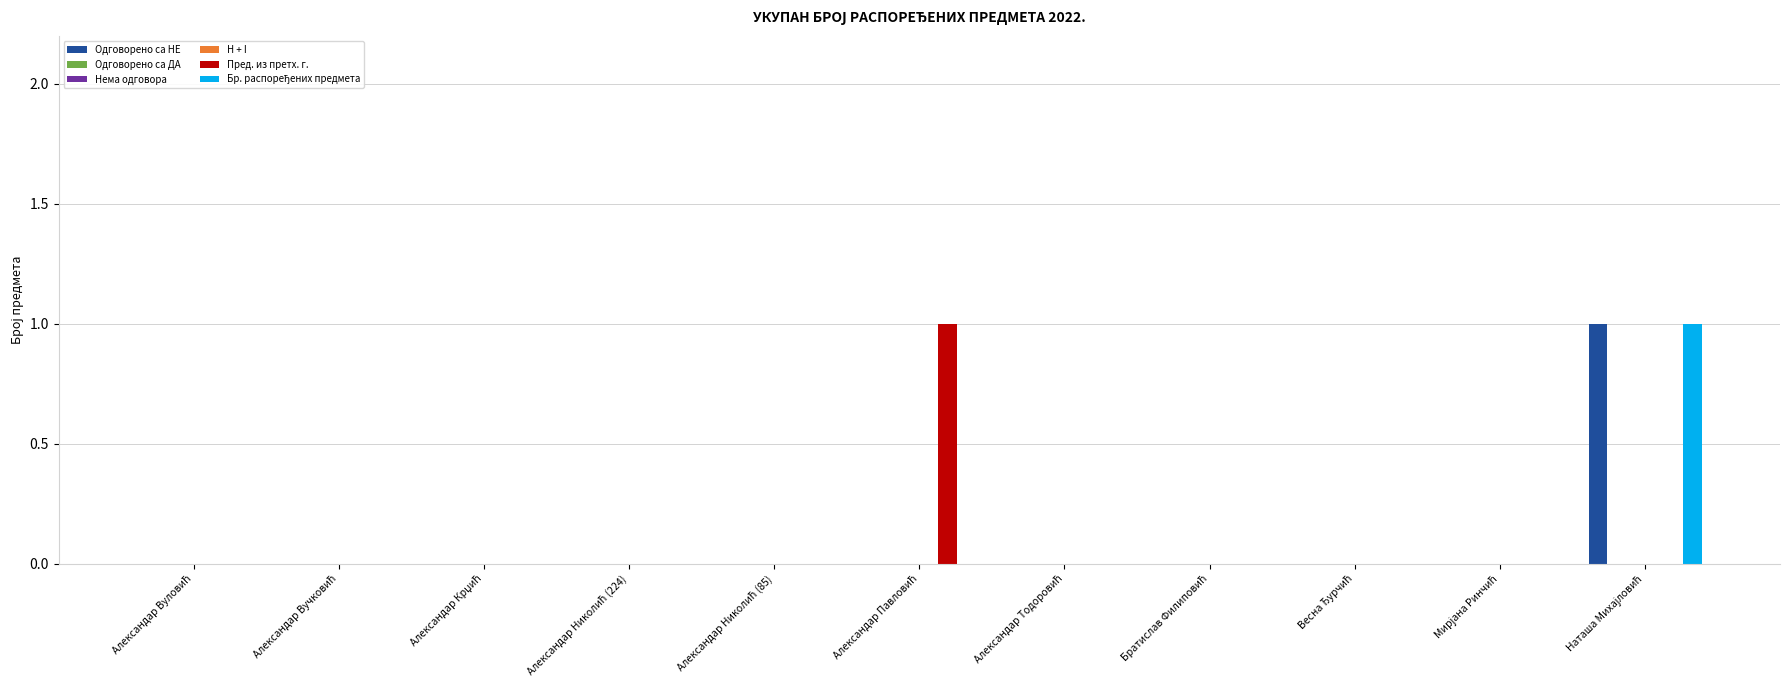

Which category has the lowest value in the H + I series?

Александар Вуловић